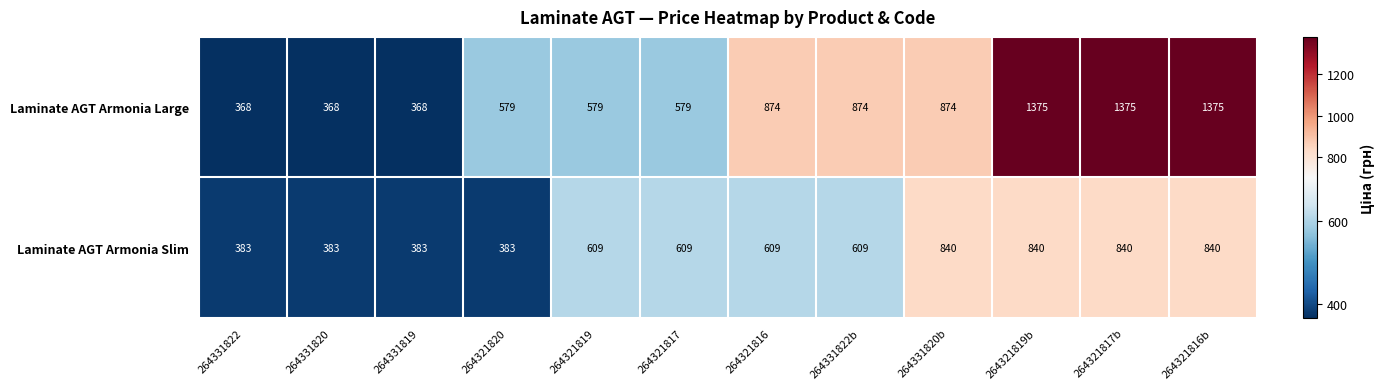

How many data points does each series have?

12